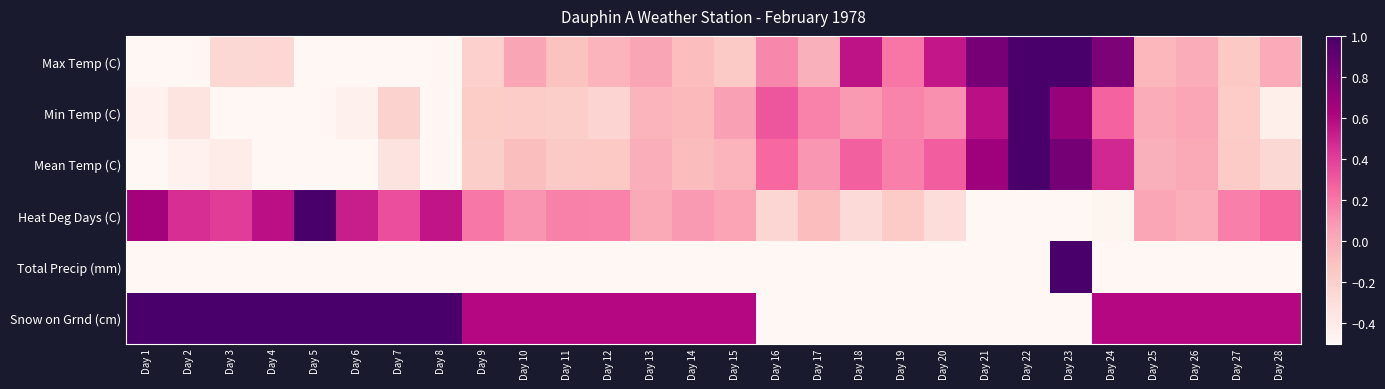

At how many categories does at least one series exceed 0?

28